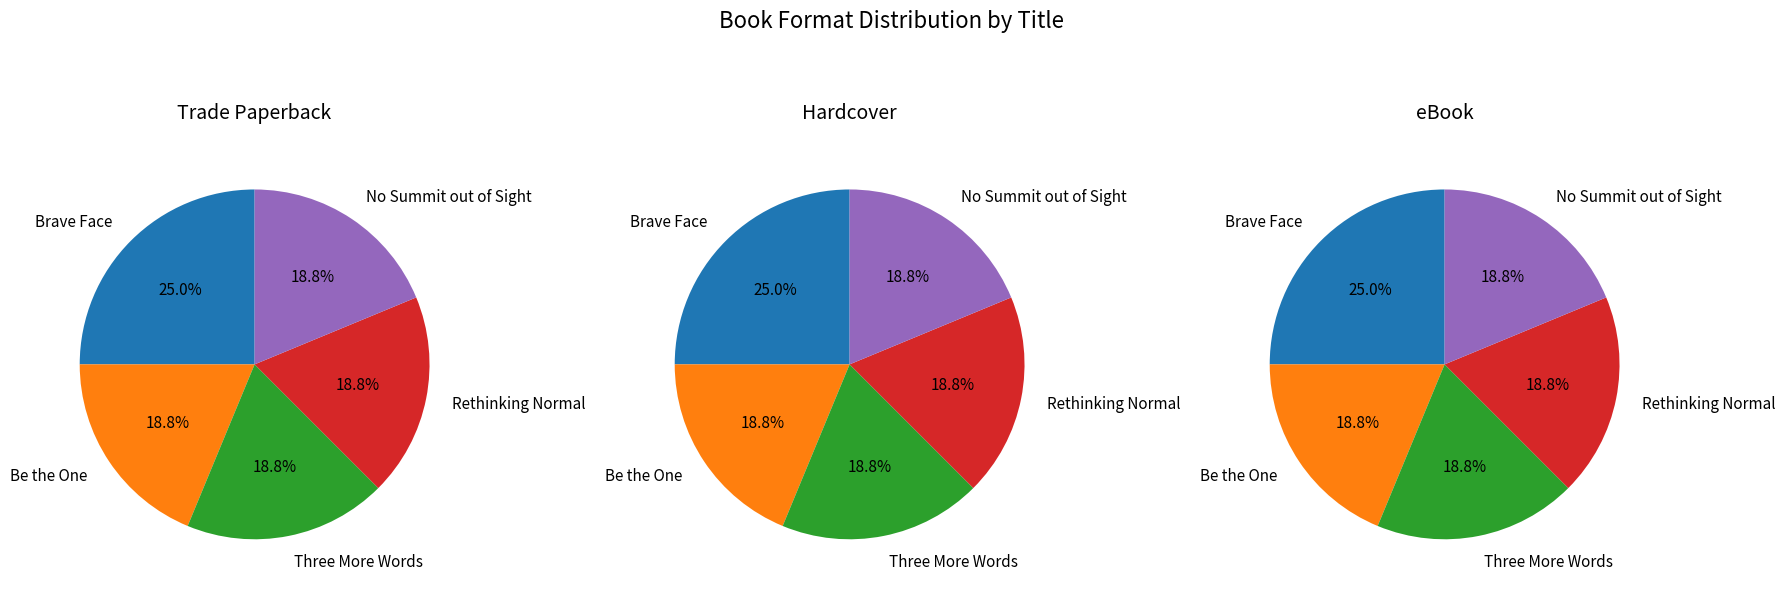

Which slice is the largest?

Brave Face